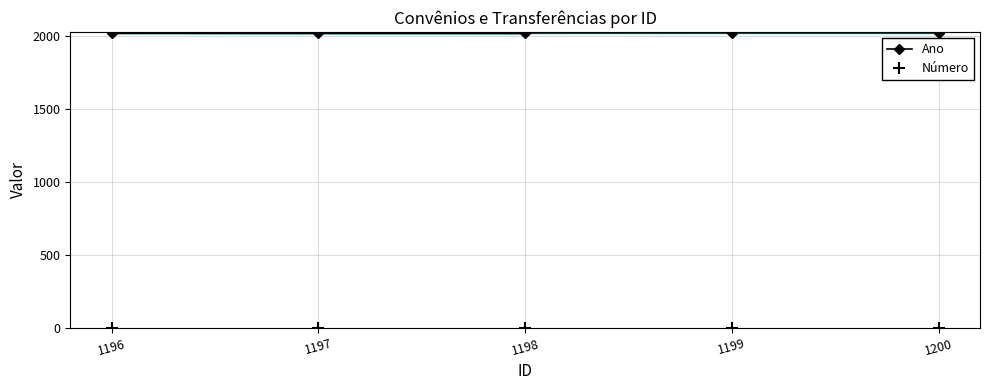

Reading left to right, extract all data points from this chart.

Ano: 2022	2024	2024	2025	2025
Número: 1	1	2	1	2